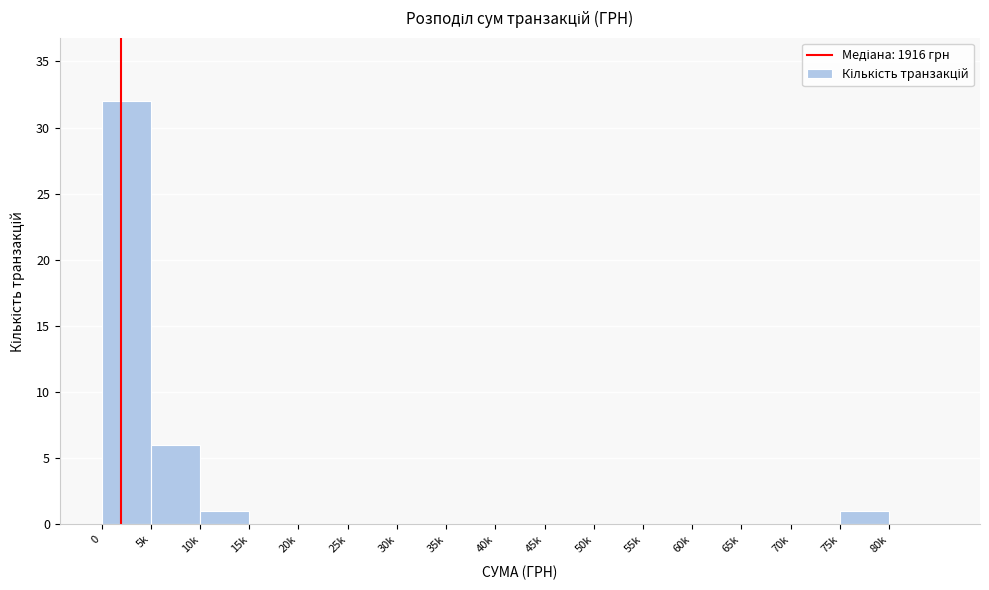

Reading right to left, transcribe all the data shown in this chart.

80k=0	75k=1	70k=0	65k=0	60k=0	55k=0	50k=0	45k=0	40k=0	35k=0	30k=0	25k=0	20k=0	15k=0	10k=1	5k=6	0=32